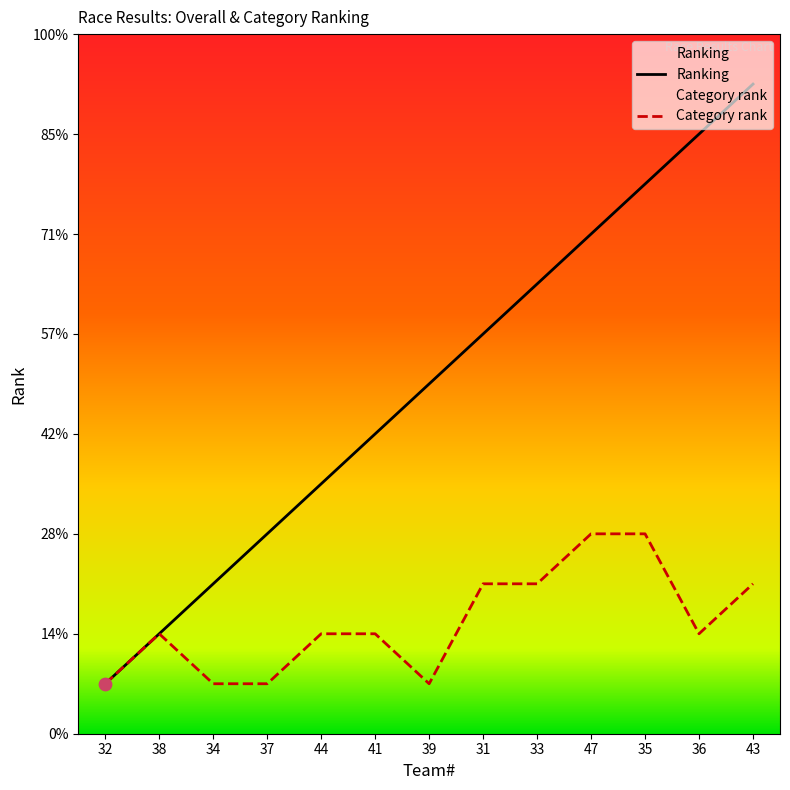

At how many categories does at least one series exceed 8?

5